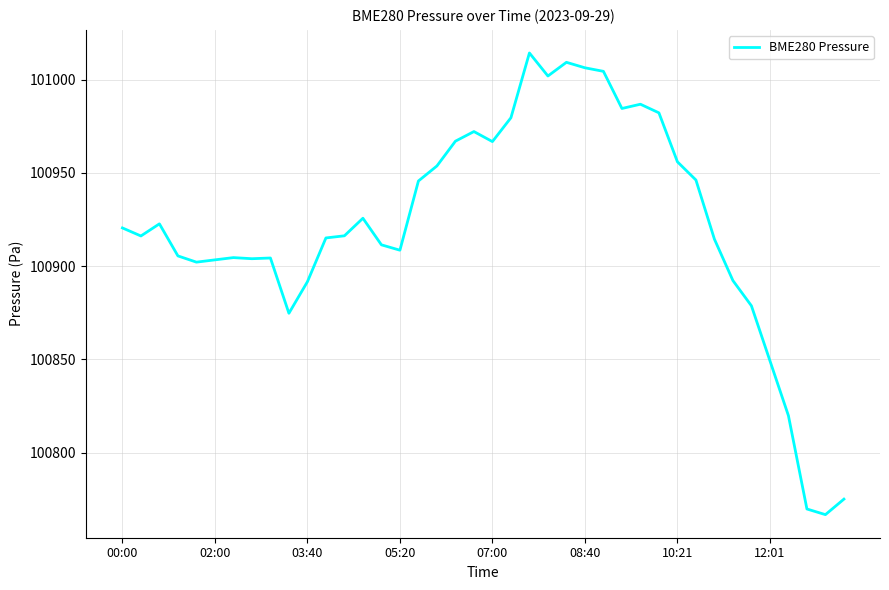

What is the minimum value shown in the chart?

100766.8